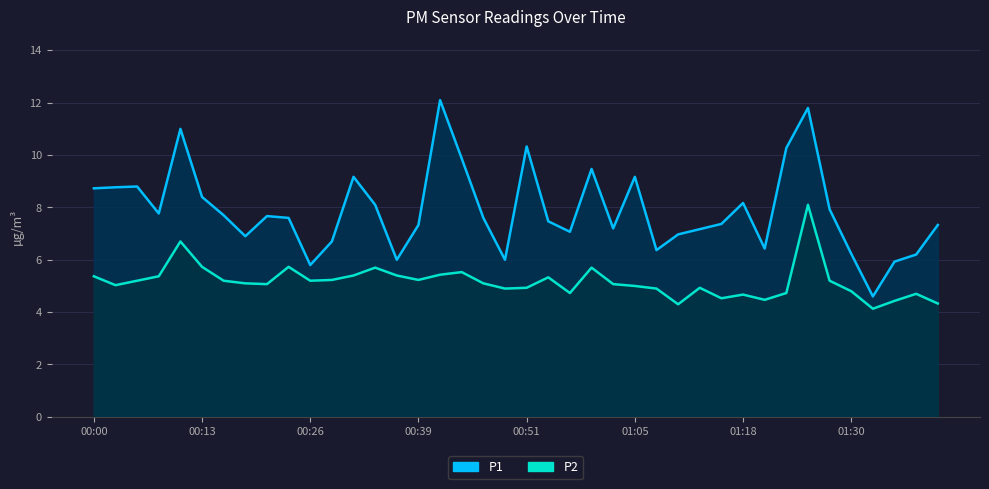

List the series in order of their overall mean, highest first.

P1, P2